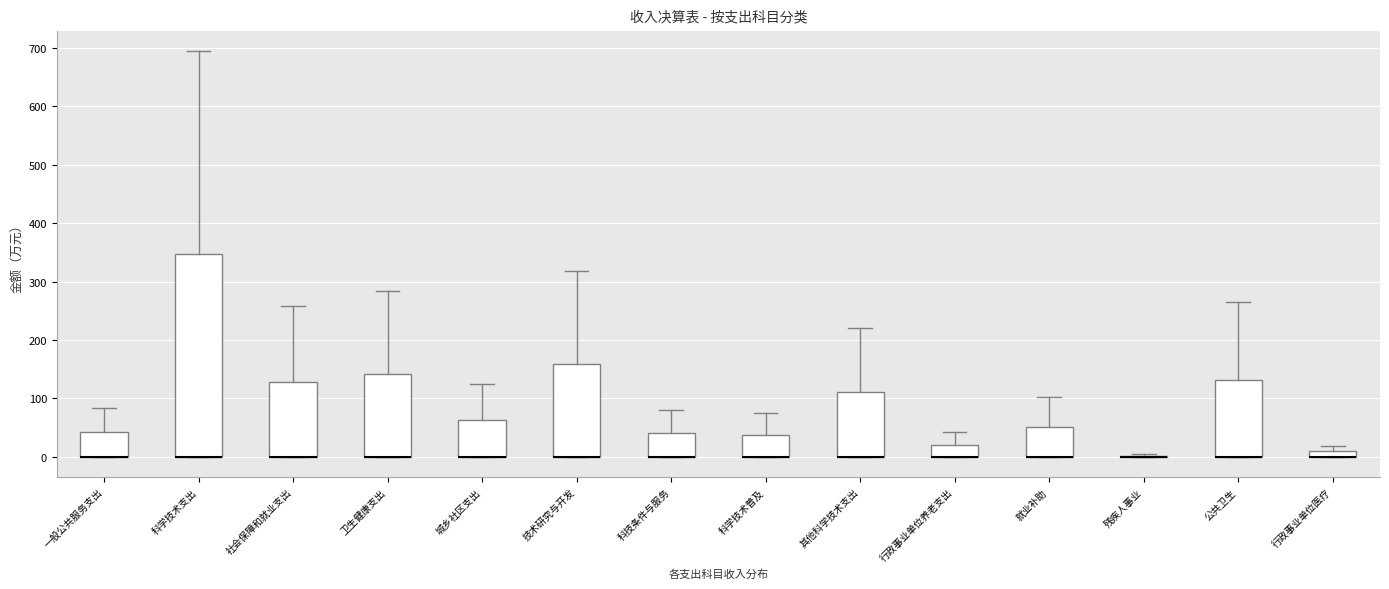

Where is the upper edge of the box for 科学技术支出 on the y-axis? The values are not printed on the chart, so give them approximately, as read against the axis.

350